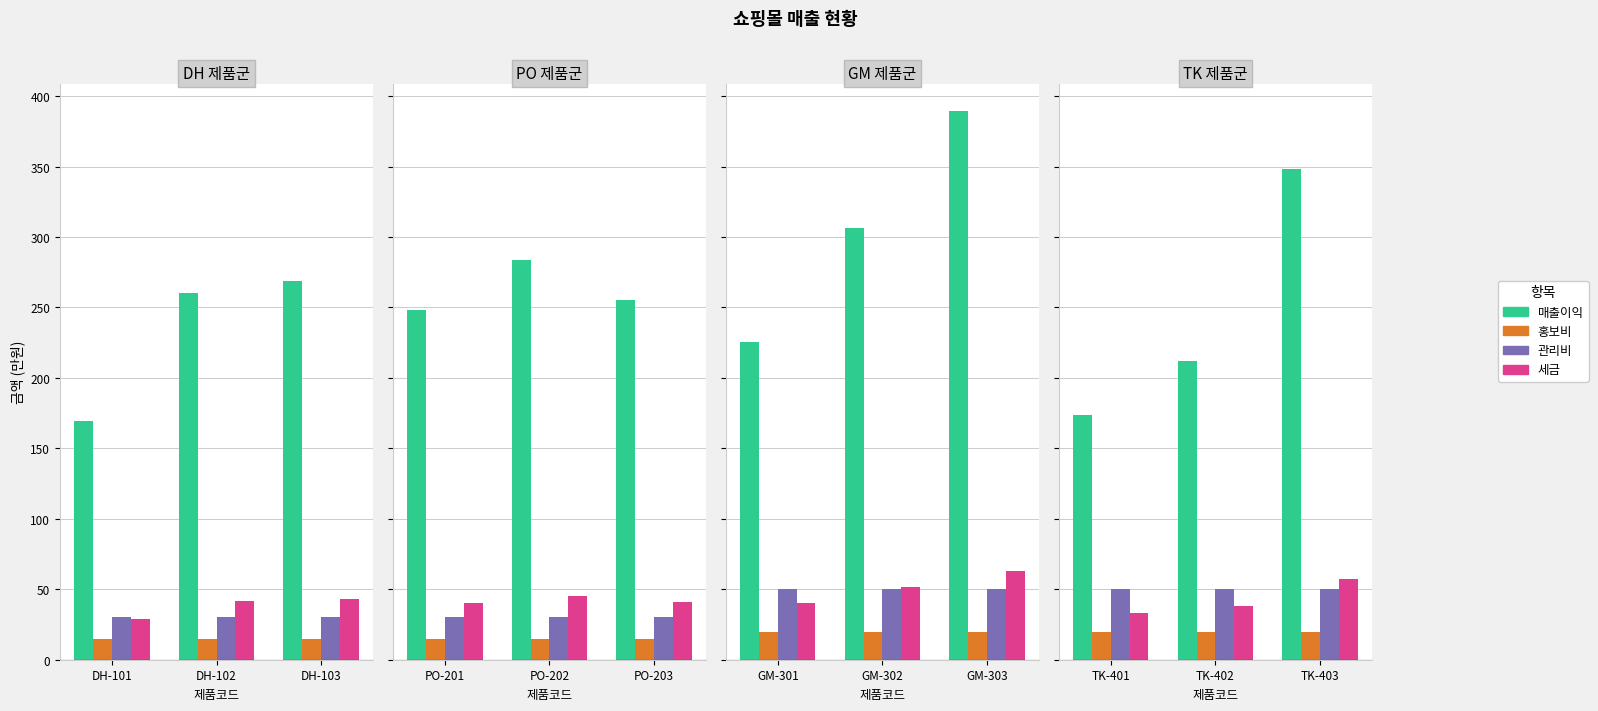

Is the value of 홍보비 at TK-401 greater than the value of 매출이익 at TK-401?

No